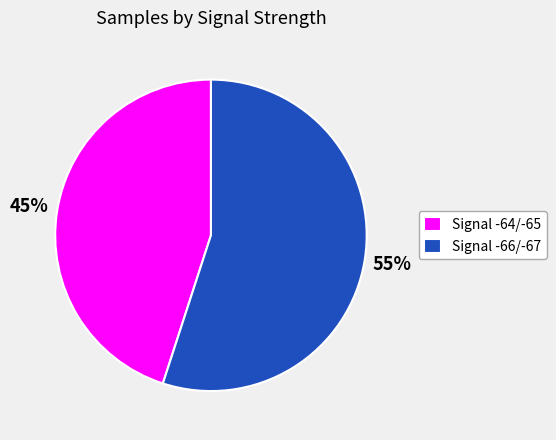

To the nearest percent, what is the average slice percentage?

50%